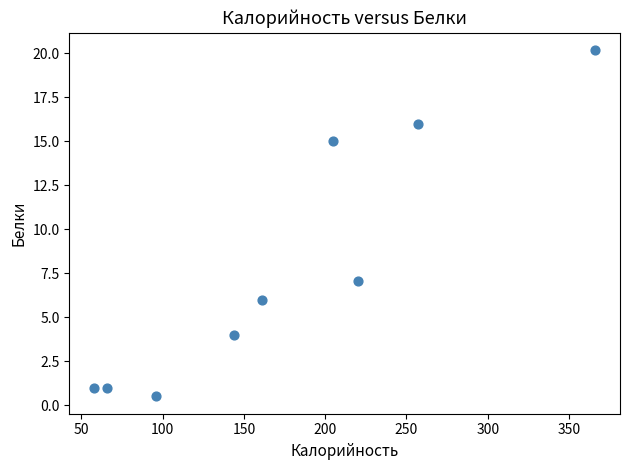

What is the range of Y values (max minus min)?

19.7